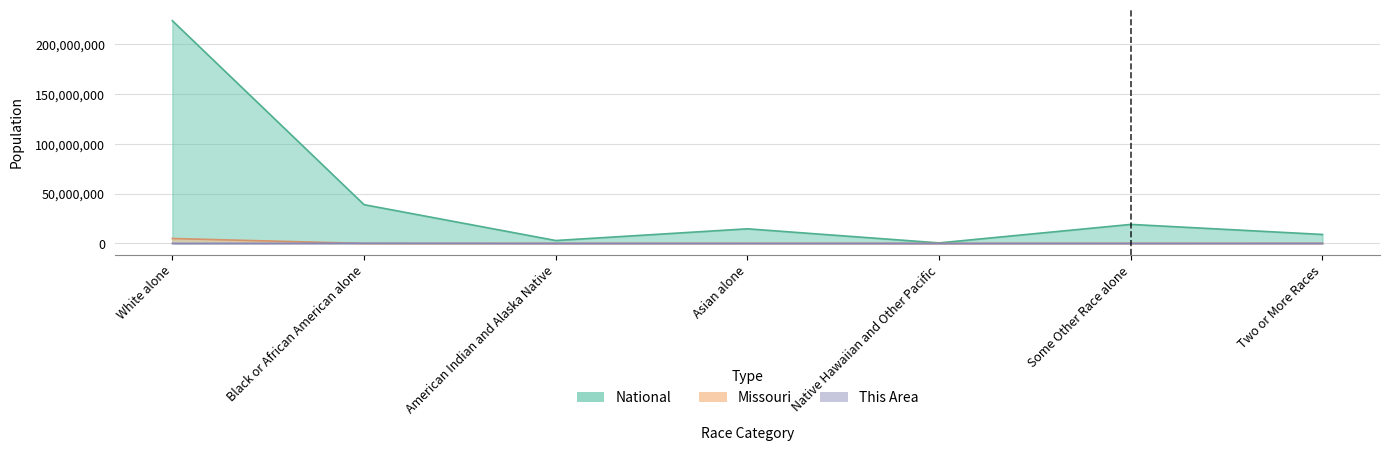

What is the value of the Missouri point at the 3rd from the left?

27376.0